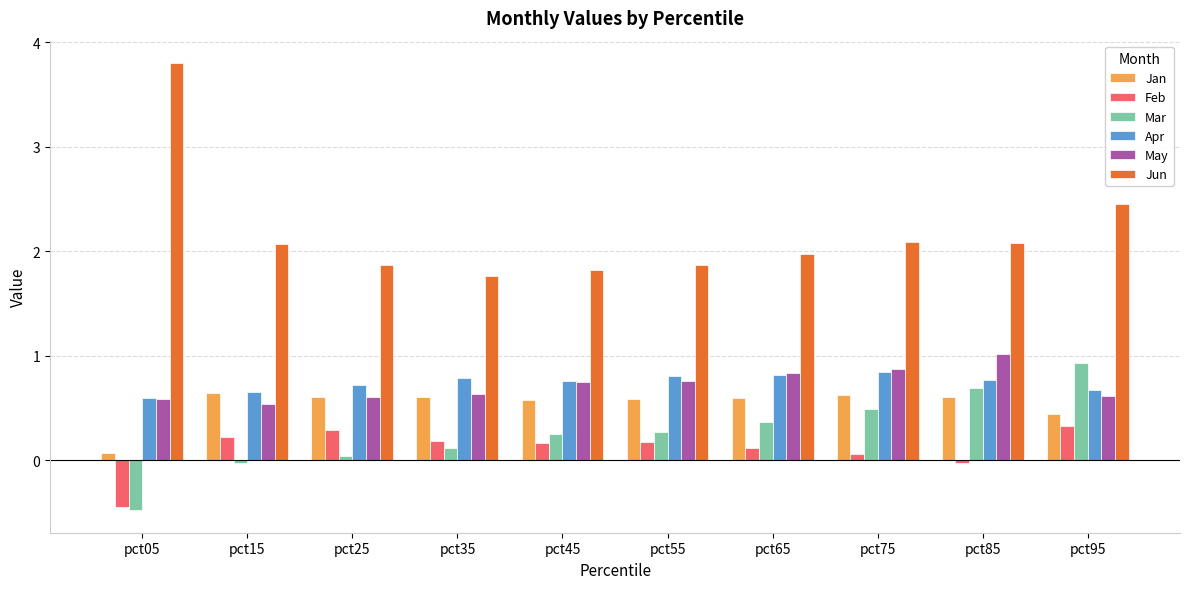

True or false: Jun has a value of 2.1 at pct15.

True